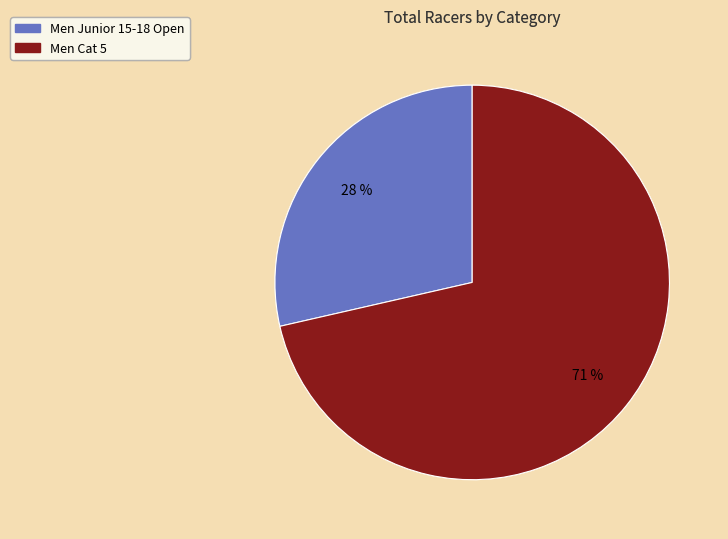

Does Men Junior 15-18 Open represent more than half of the total?

No